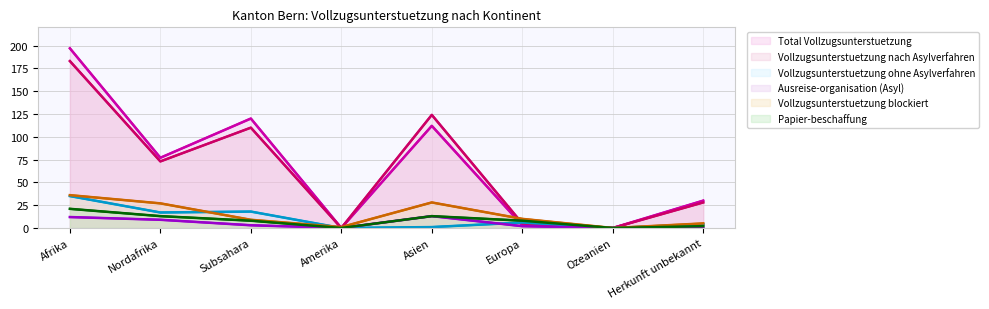

What is the approximate value of Total Vollzugsunterstuetzung at Asien, to the nearest 50?

100